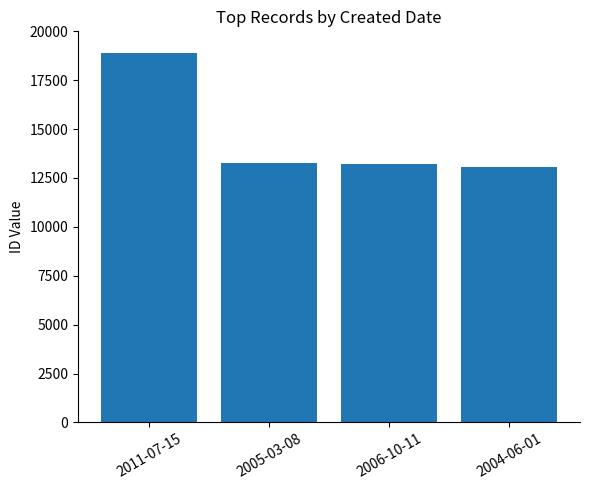

How many data points are less than 13259?

2